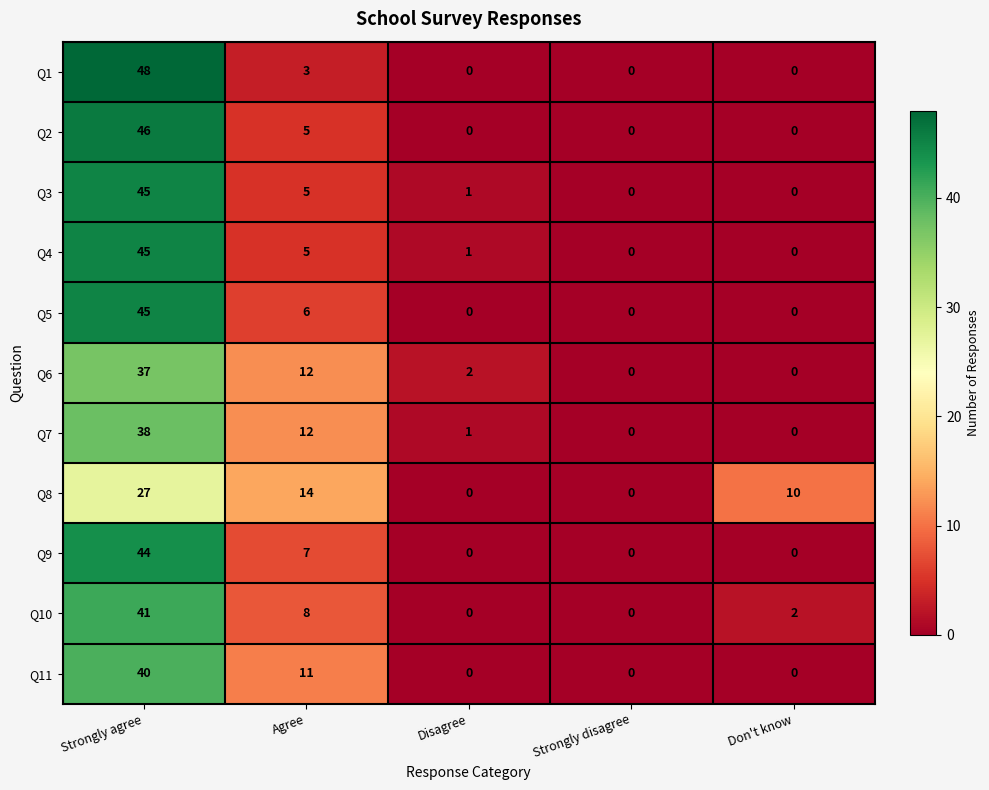

At which category is the sum across all series the highest?

Strongly agree